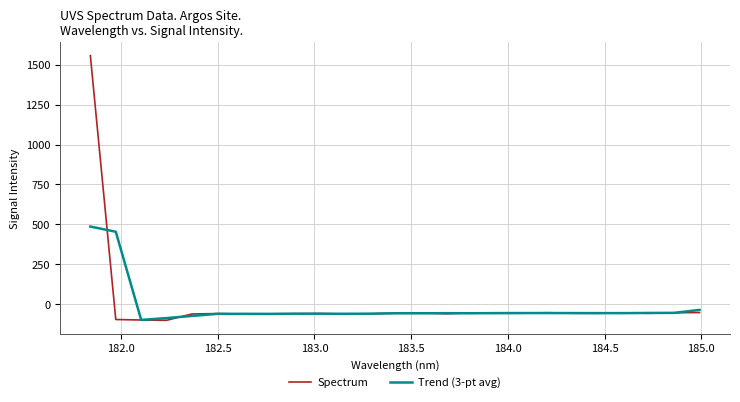

Rank the series by their maximum value, from lowest to highest.

Trend (3-pt avg), Spectrum